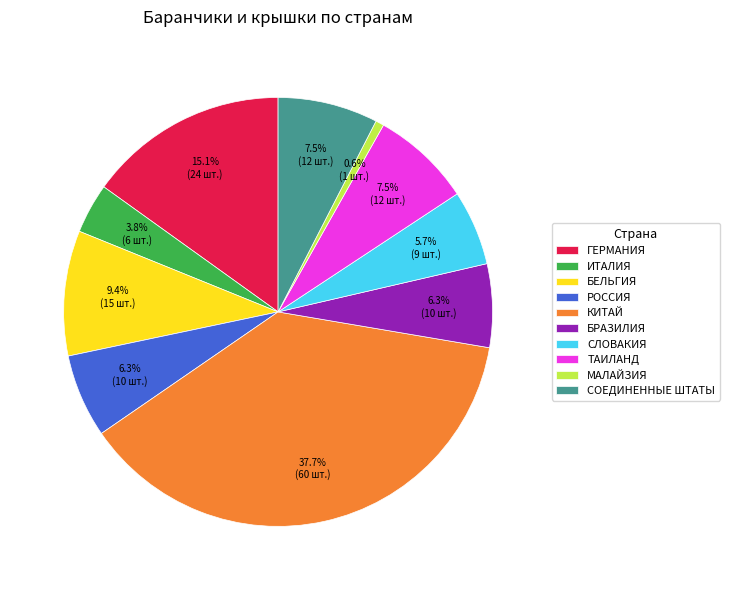

The МАЛАЙЗИЯ slice represents 7% of the pie. True or false?

False